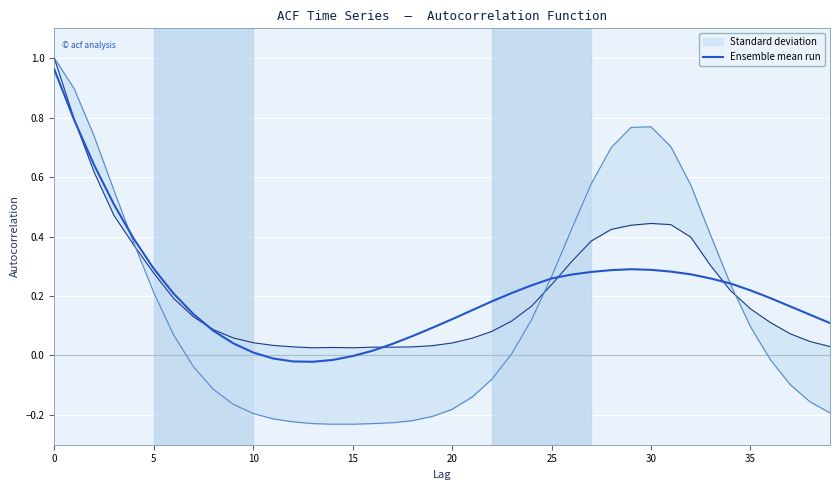

How many positive values are there?

35